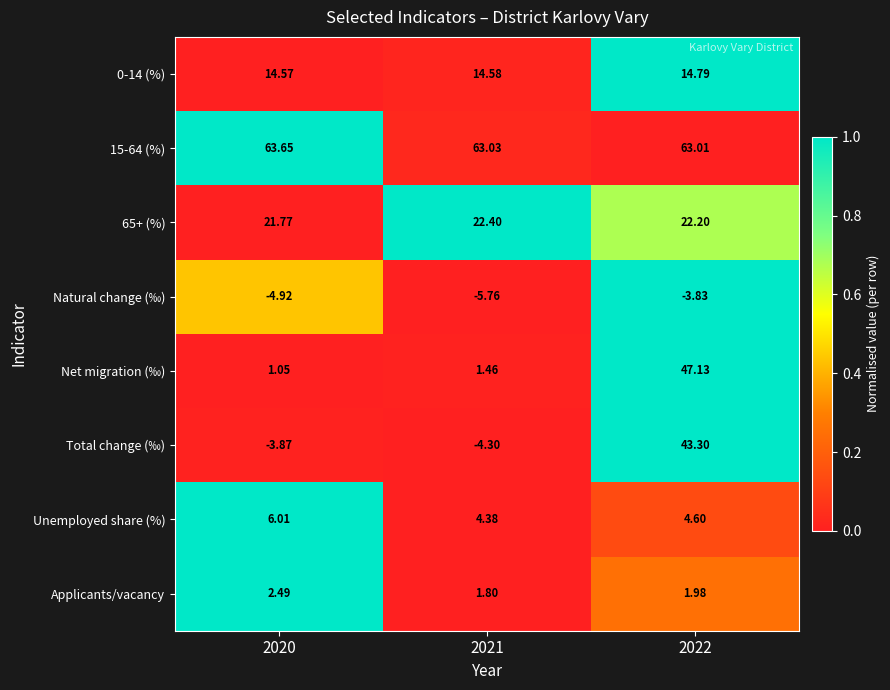

Which series has the widest spread of values?

Total change (‰)